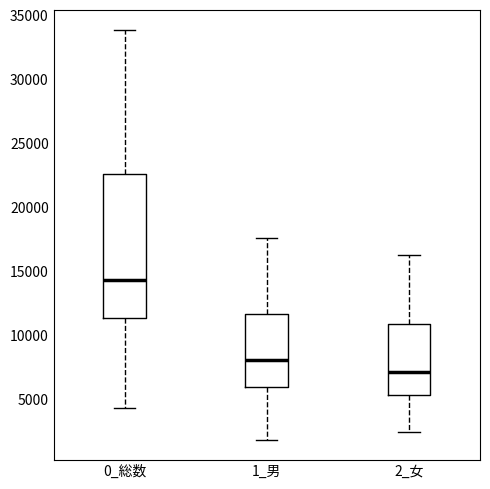

Which box is the tallest, from its lower edge to its upper edge?

0_総数